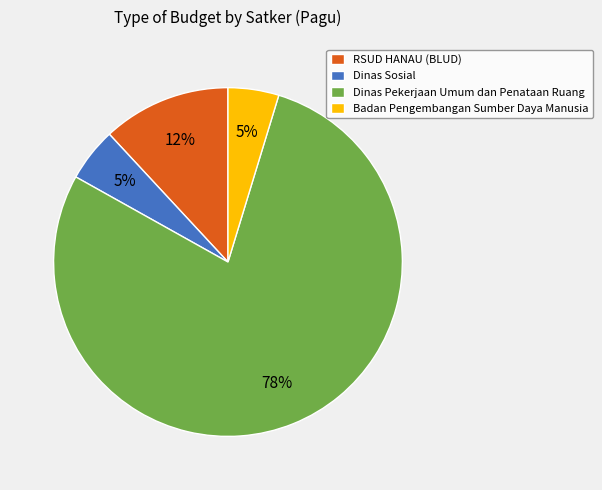

Is the sum of Dinas Pekerjaan Umum dan Penataan Ruang and RSUD HANAU (BLUD) greater than half?

Yes